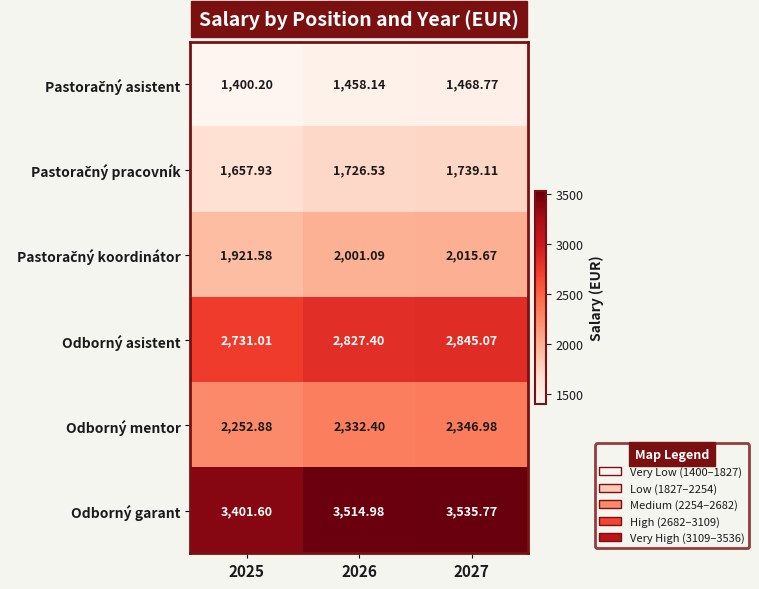

Which series has the largest total across all categories?

Odborný garant